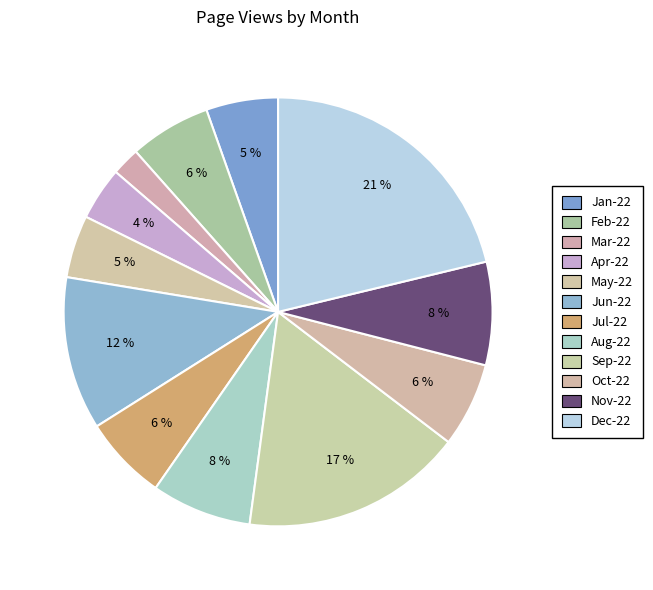

To the nearest percent, what portion does Feb-22 represent?

6%